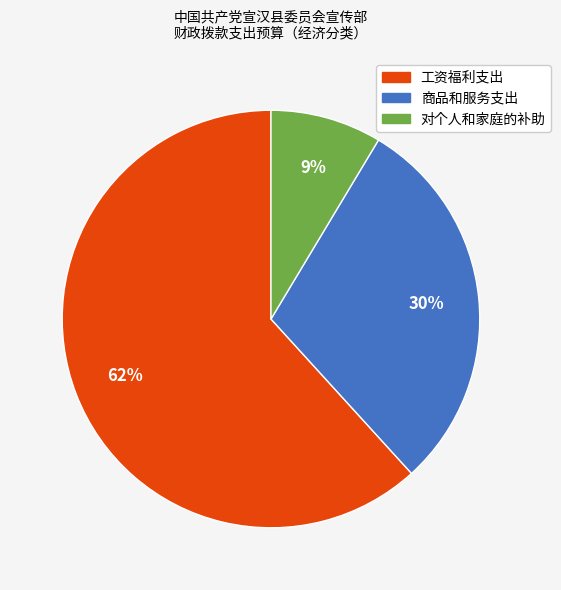

True or false: 对个人和家庭的补助 accounts for 1% of the total.

False